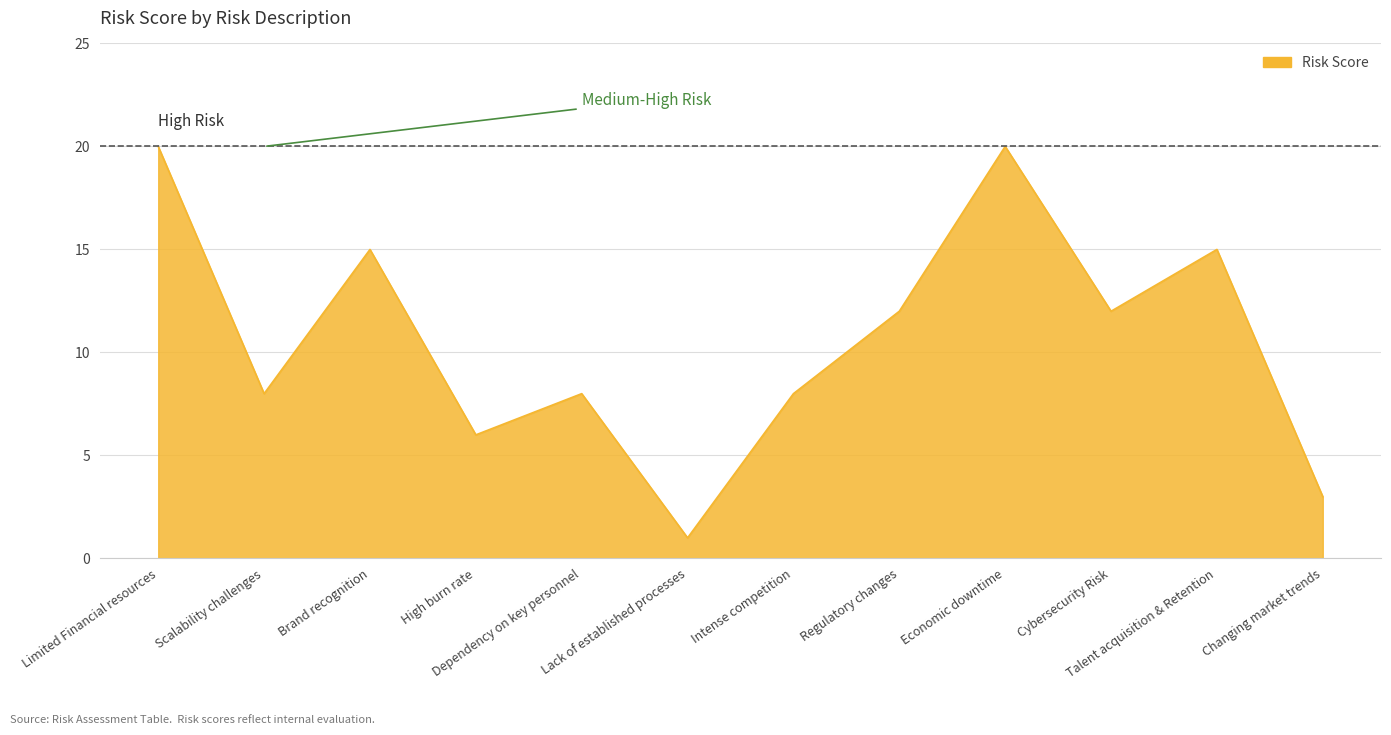

Reading left to right, extract all data points from this chart.

20	8	15	6	8	1	8	12	20	12	15	3